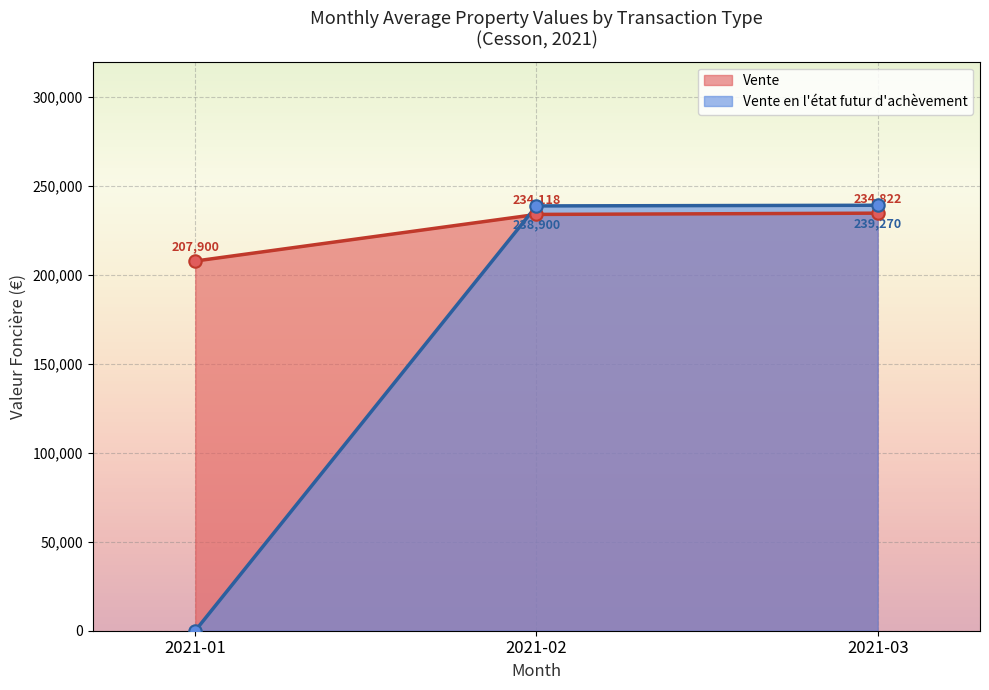

Is the value of Vente en l'état futur d'achèvement at 2021-02 greater than the value of Vente at 2021-03?

Yes